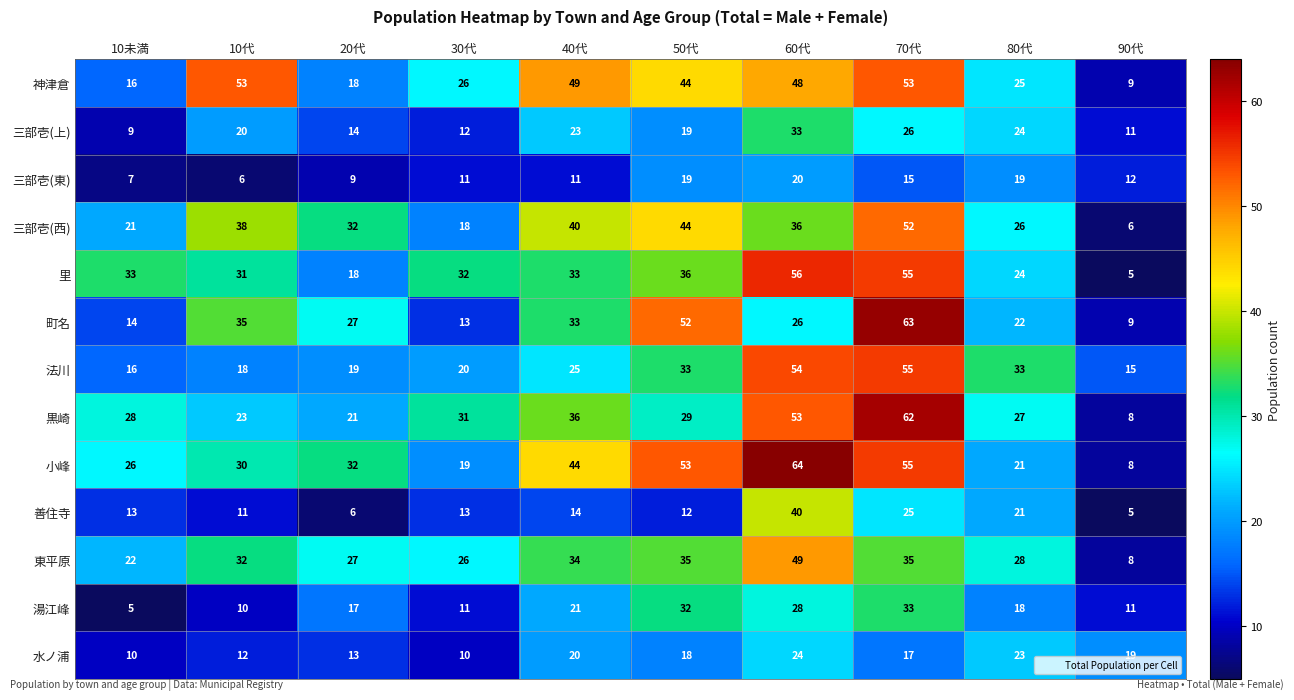

At how many categories does at least one series exceed 40?

5